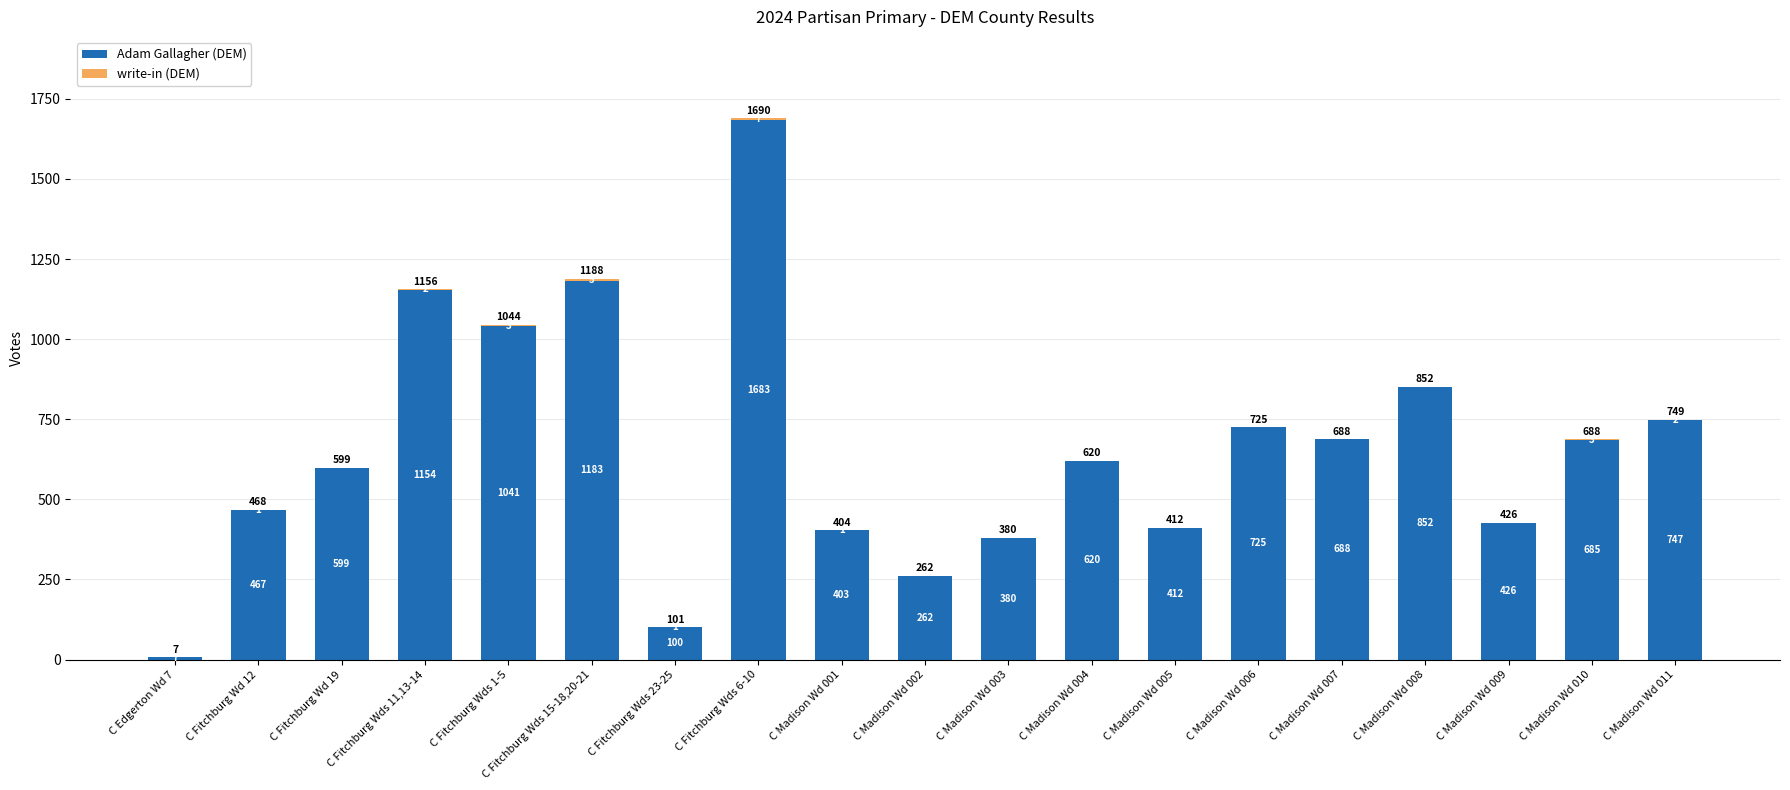

Are the bars grouped side by side (vs. stacked)?

No